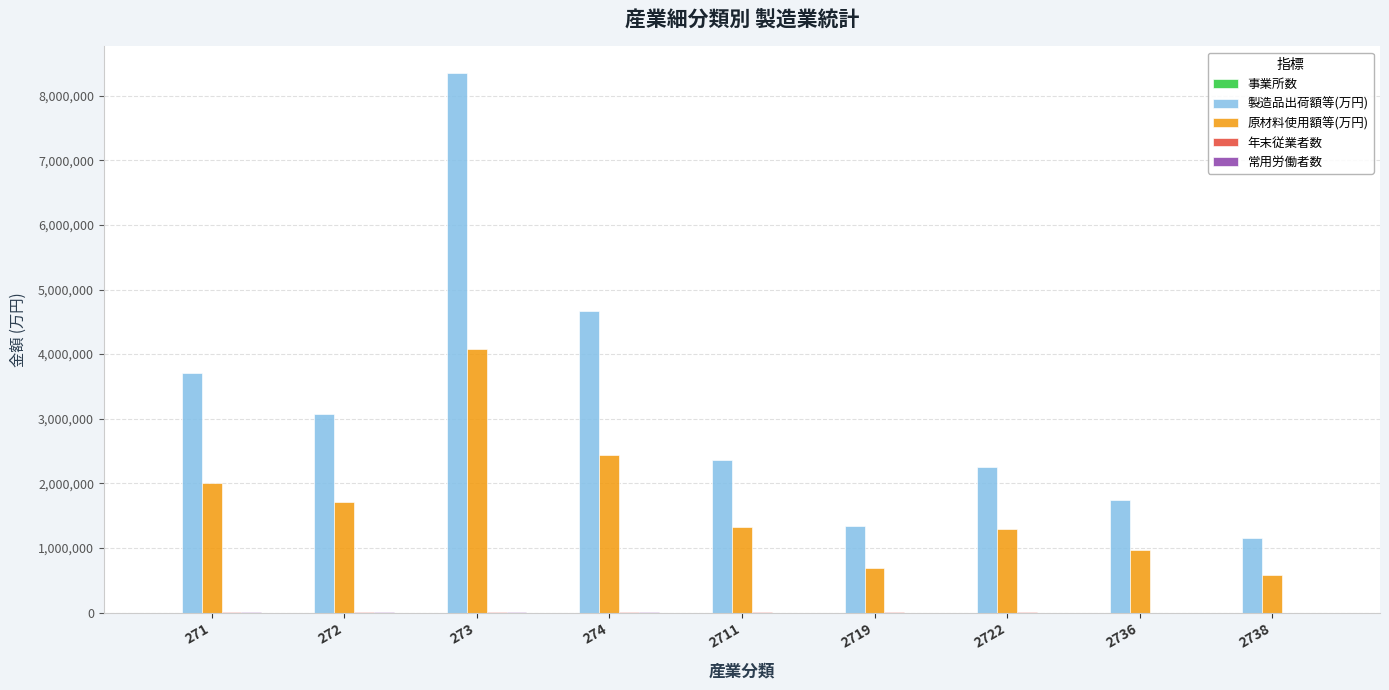

Which series has the largest total across all categories?

製造品出荷額等(万円)